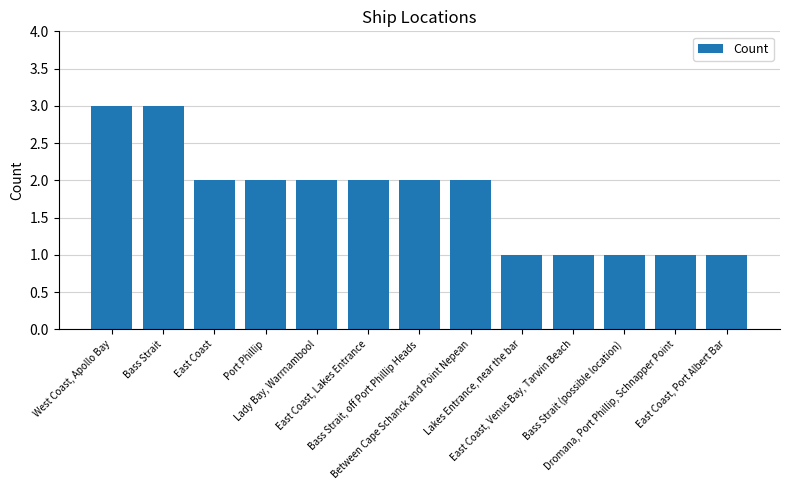

What is the label of the 2nd bar from the right?

Dromana, Port Phillip, Schnapper Point